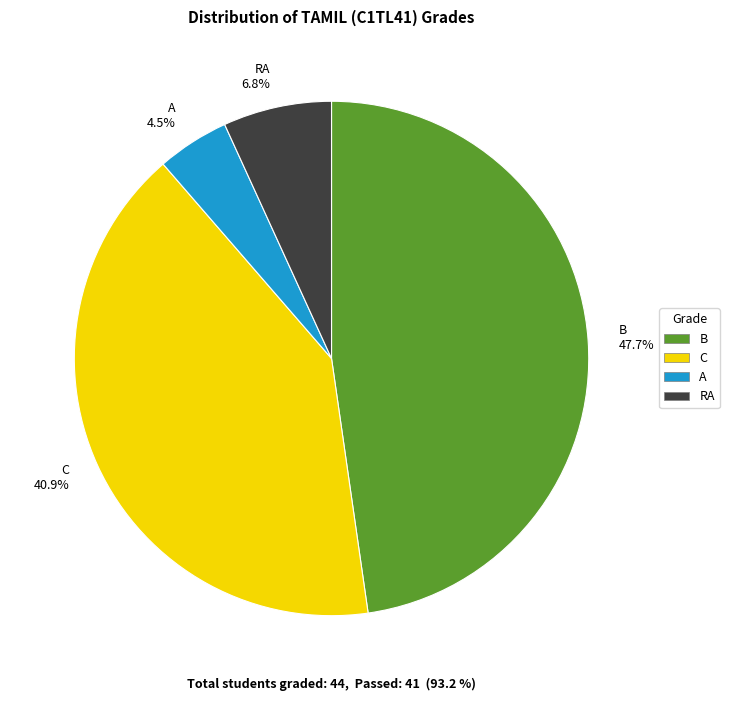

What is the largest slice in the pie chart?

B 47.7%